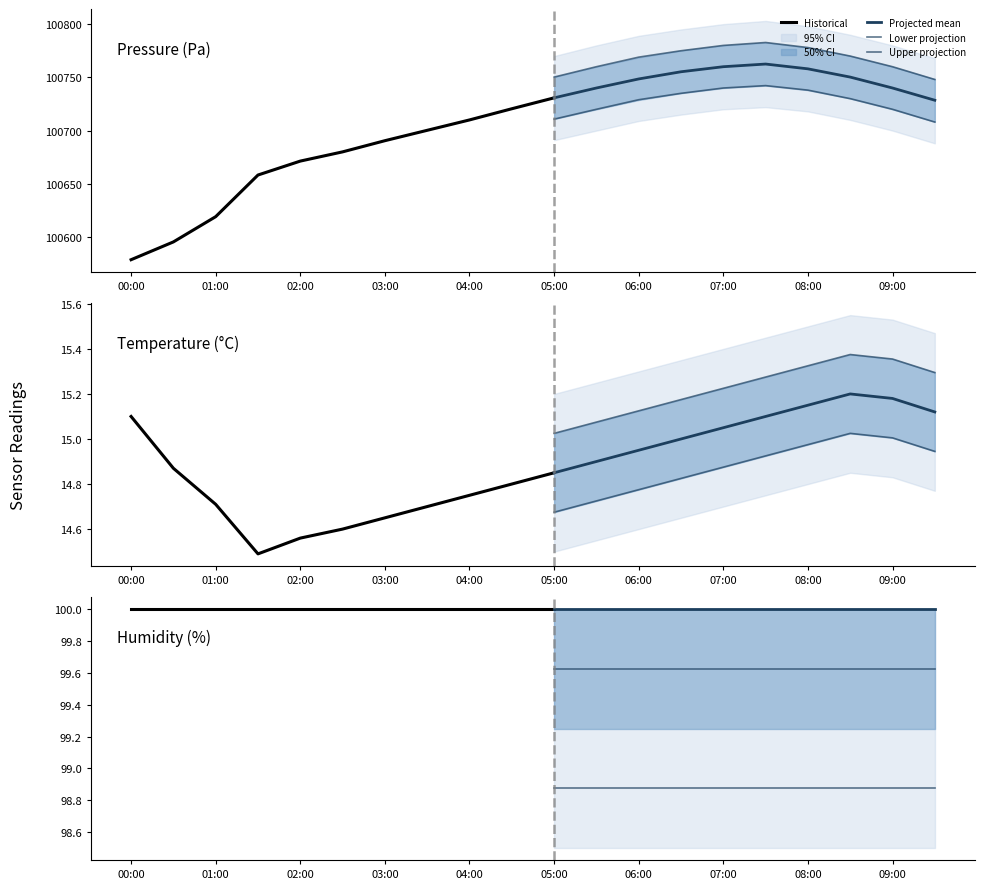

True or false: pressure and temperature intersect in this chart.

False